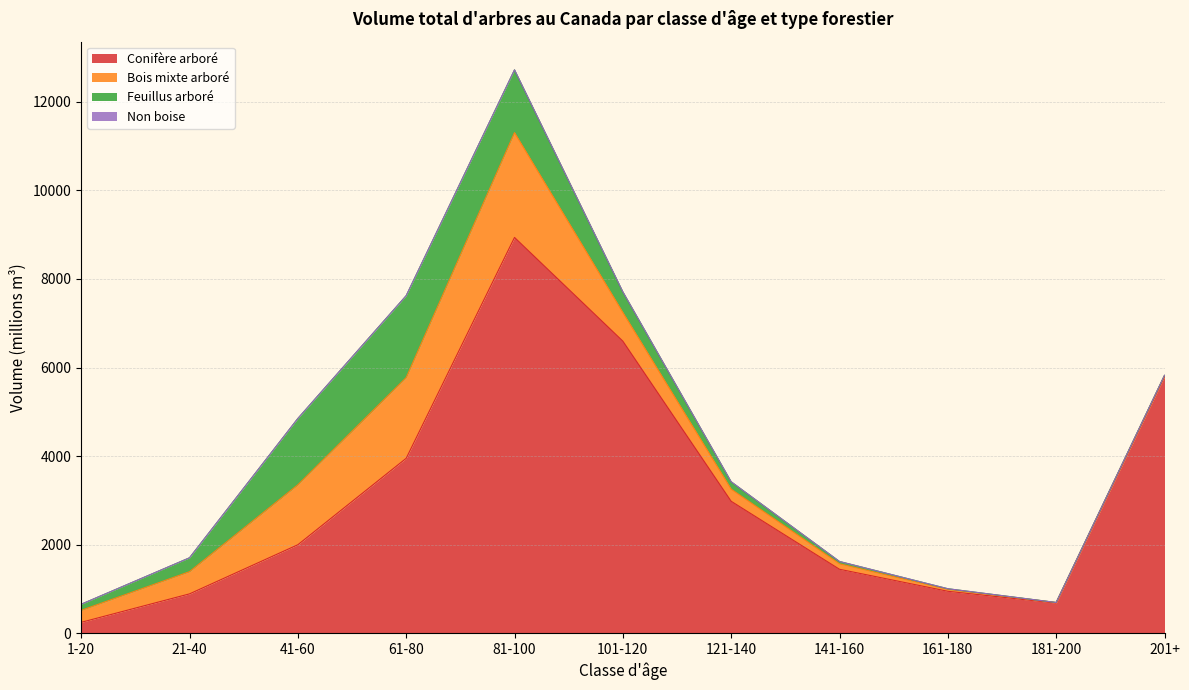

At how many categories does at least one series exceed 6125?

2